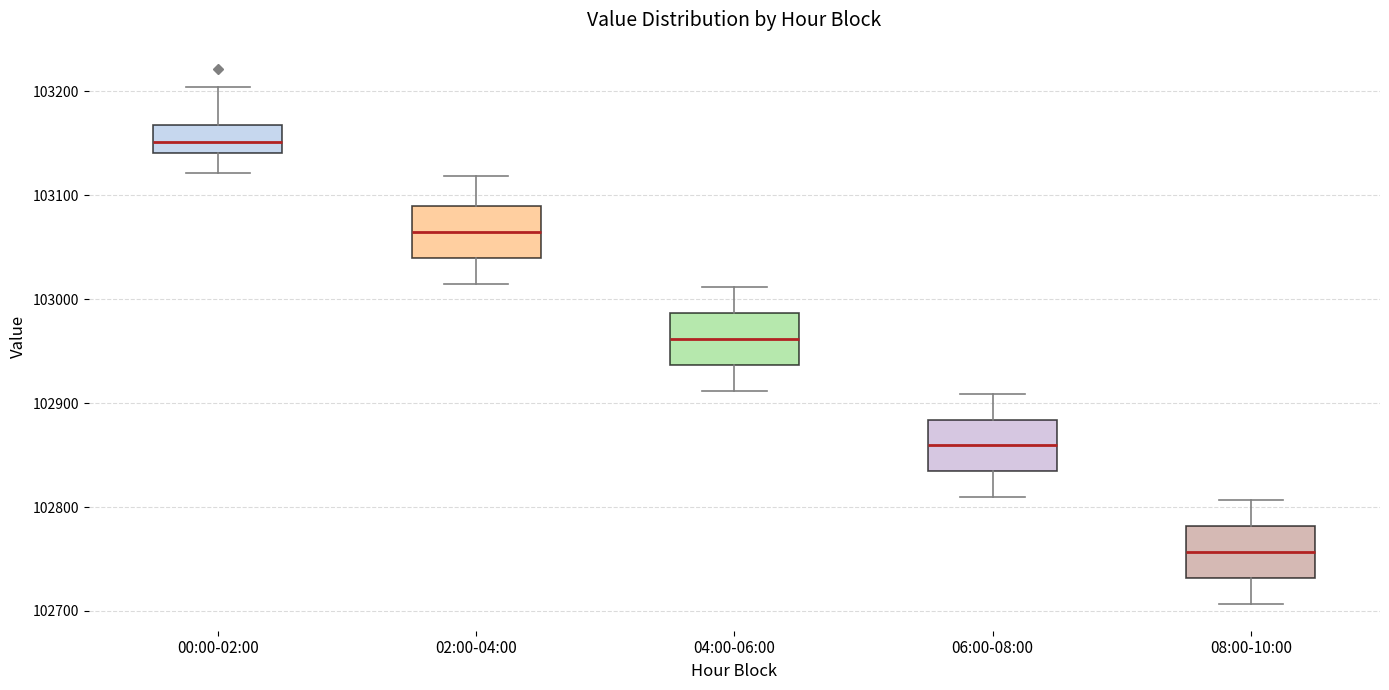

Which box has the highest median line?

00:00-02:00